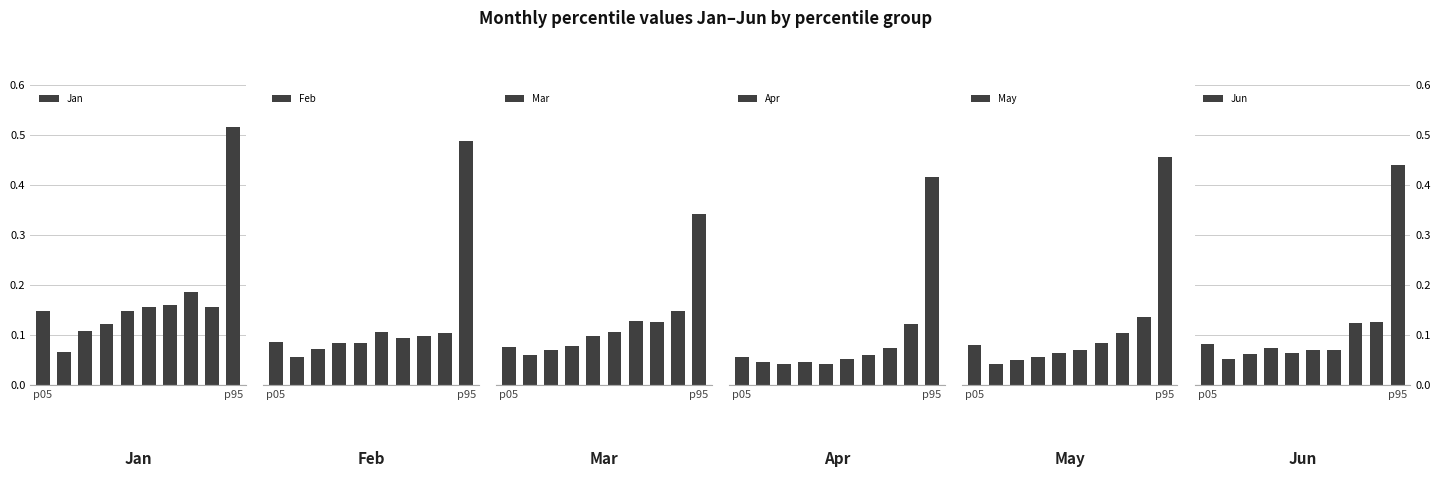

True or false: May has a value of 0.0 at 2.

False